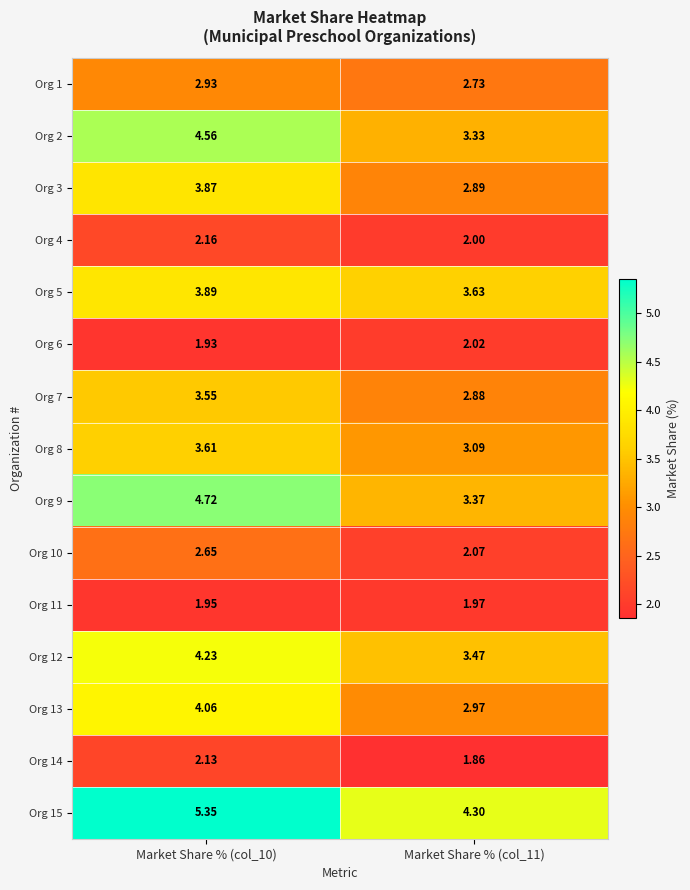

Is the value of Org 8 at Market Share % (col_11) greater than the value of Org 12 at Market Share % (col_10)?

No